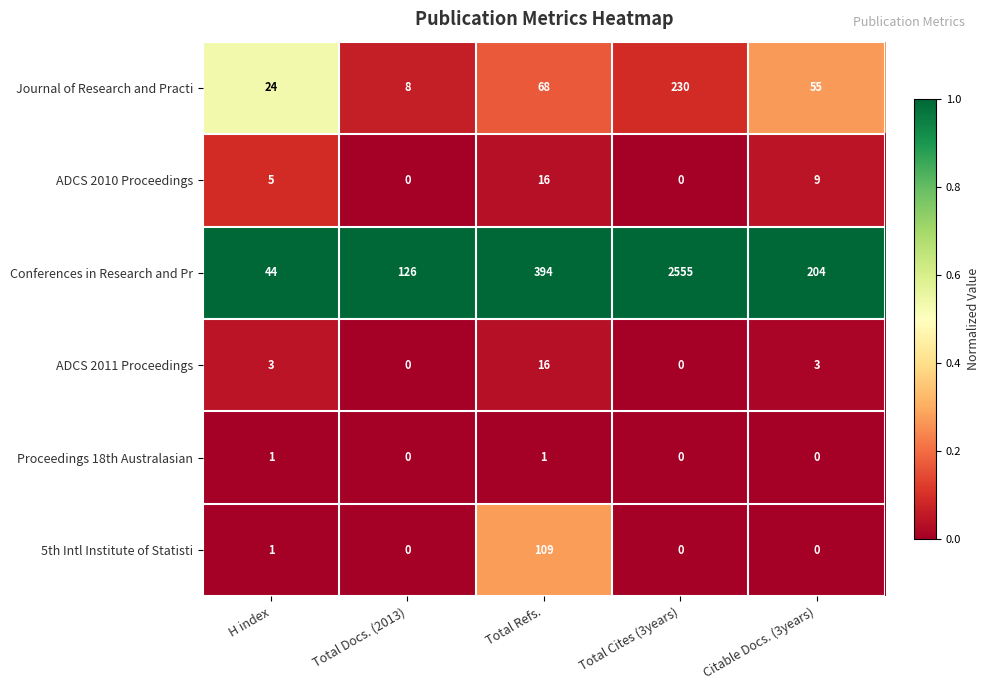

How many values in the ADCS 2010 Proceedings series are below 5?

2